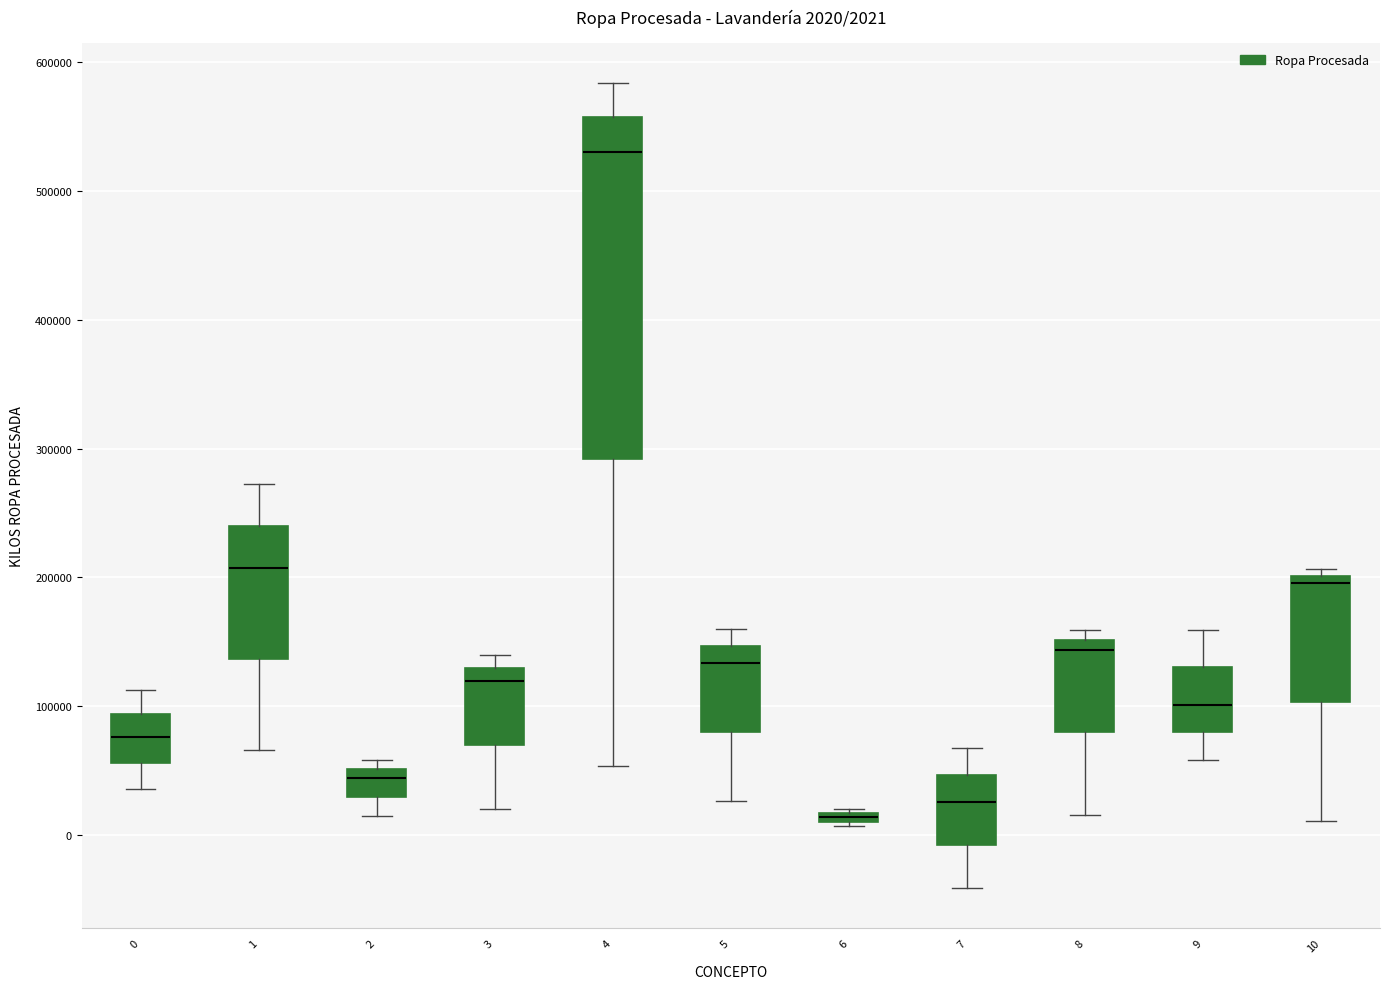

Comparing the boxes themselves (not the whiskers), which one is the tallest?

4